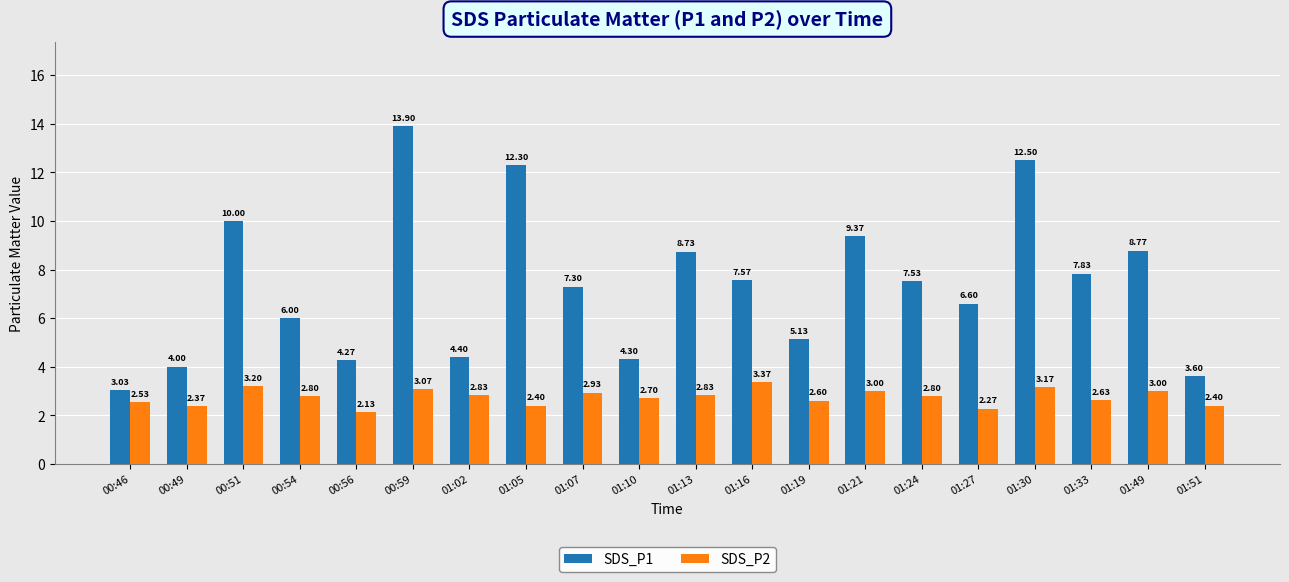

Is it true that SDS_P2 equals 2.8 at 01:24?

True